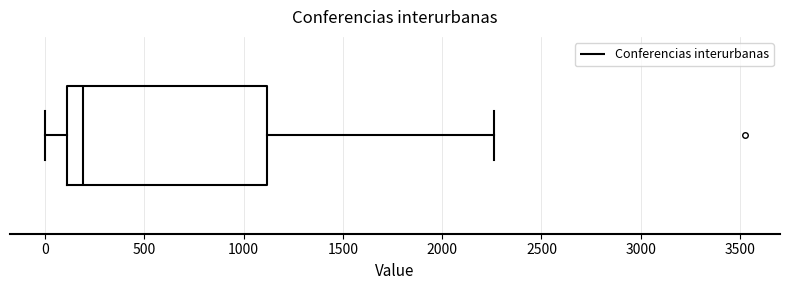

Read this box plot against the x-axis: the position of the median line, the range covered by the box, and the ends of both whiskers. The values are not printed on the chart, so give them approximately, as read against the axis.

median 200, box 100 to 1100, whiskers 0 to 2250